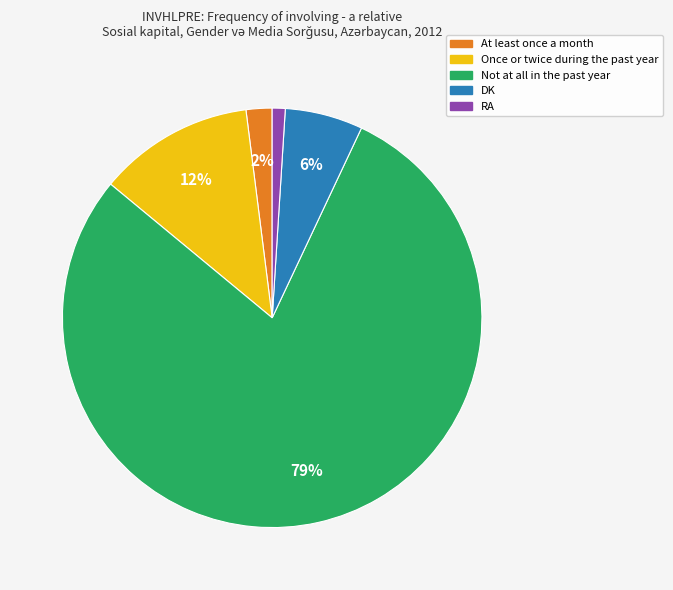

Does any single category account for the majority?

Yes